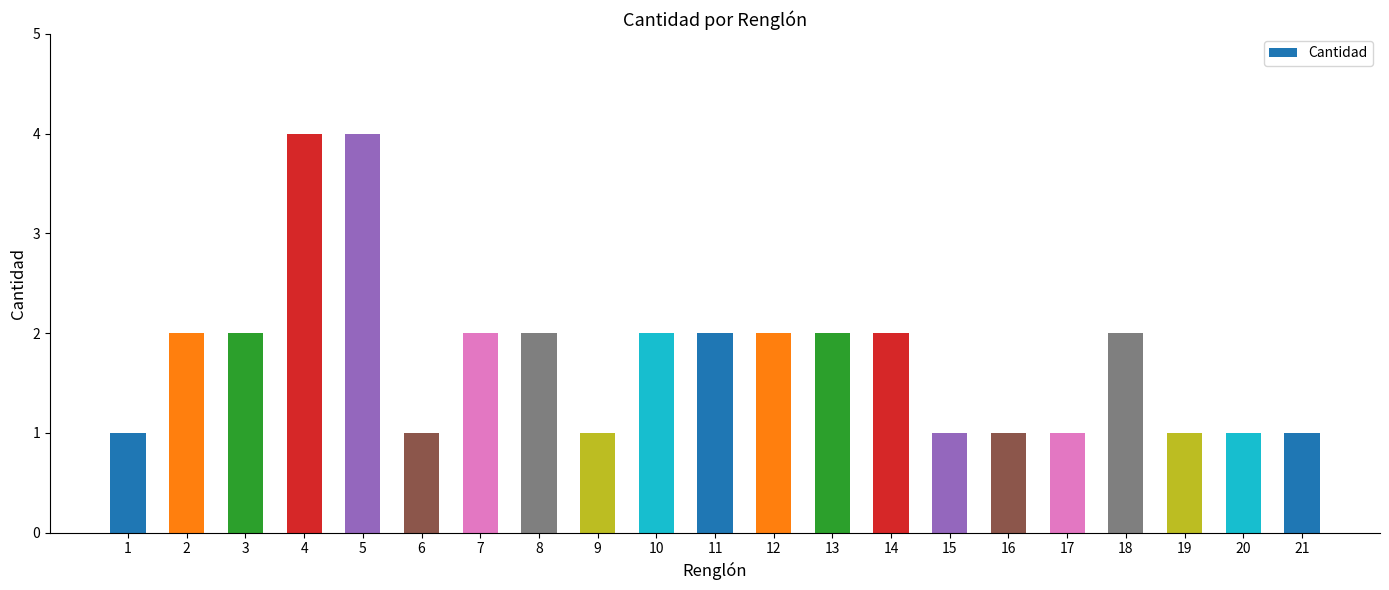

What is the value of the 13th bar from the left?

2